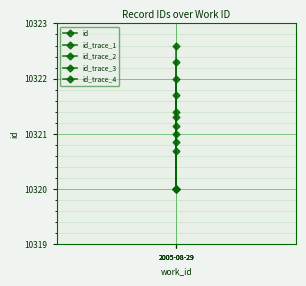

Which series has the widest spread of values?

id_trace_3